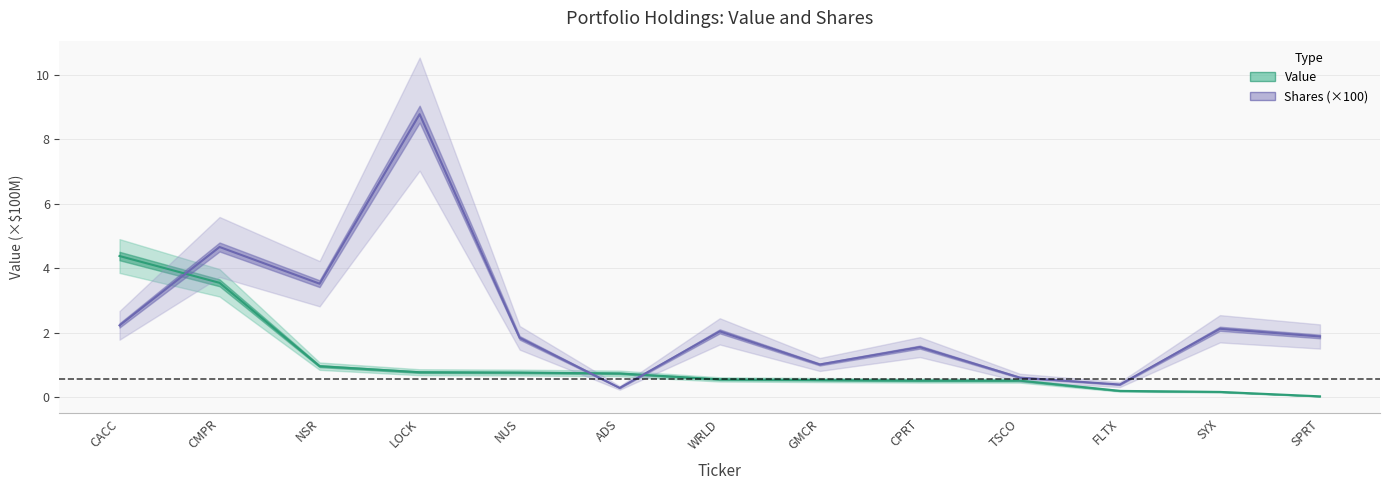

Between ADS and TSCO, which is larger?

ADS